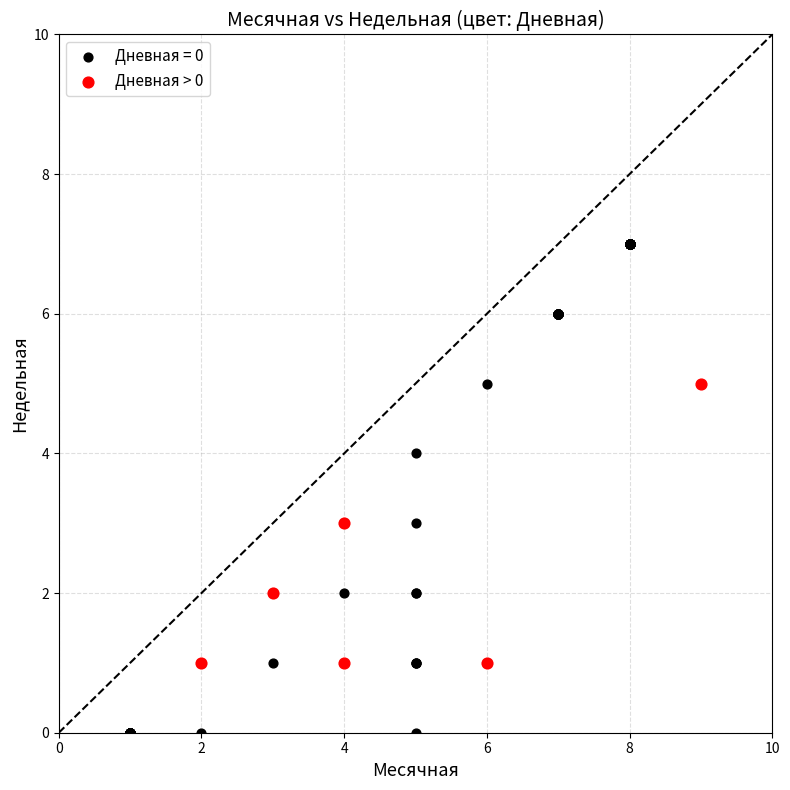

Which series reaches the minimum Y coordinate?

Дневная = 0